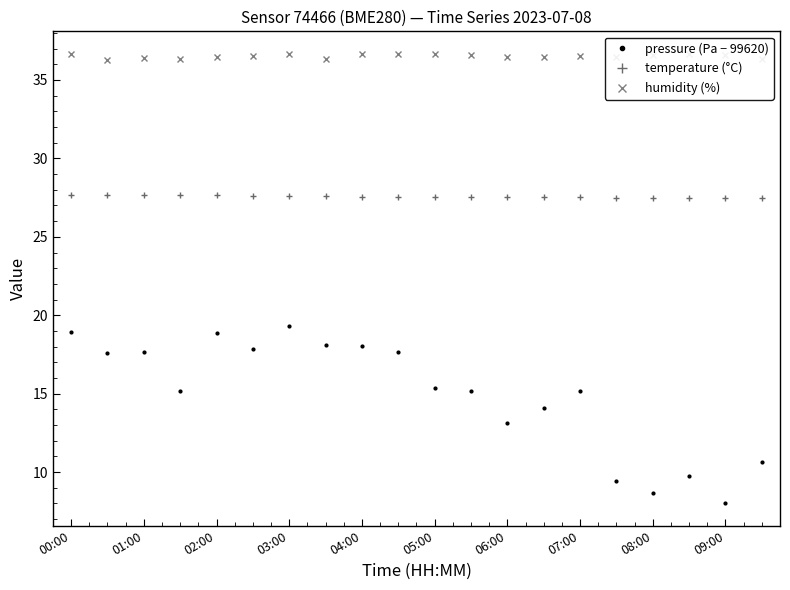

What is the value of the pressure (Pa − 99620) point at the 20th from the left?

10.7